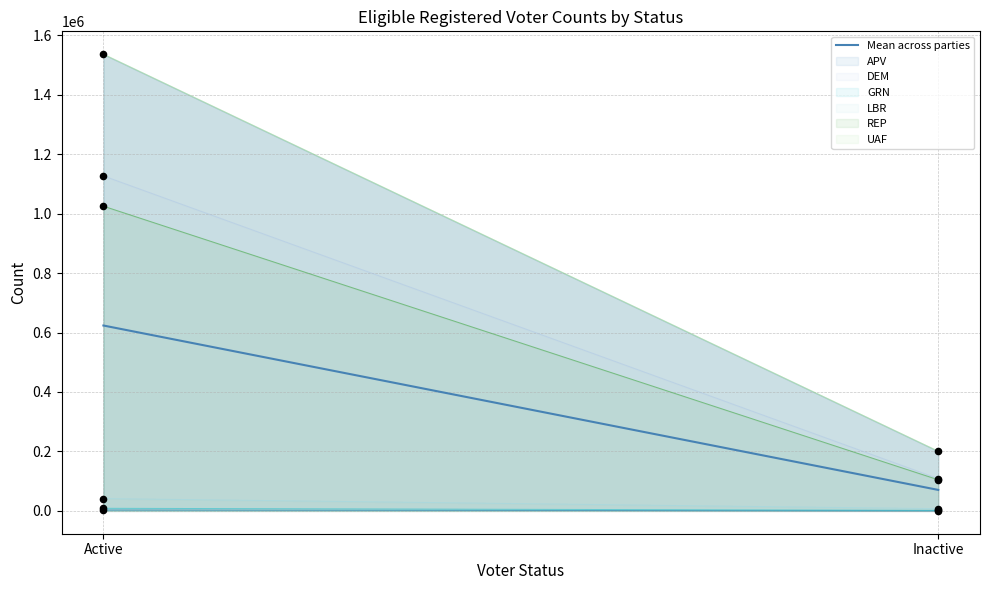

What is the ratio of the value at Inactive to the value at Active?

0.1